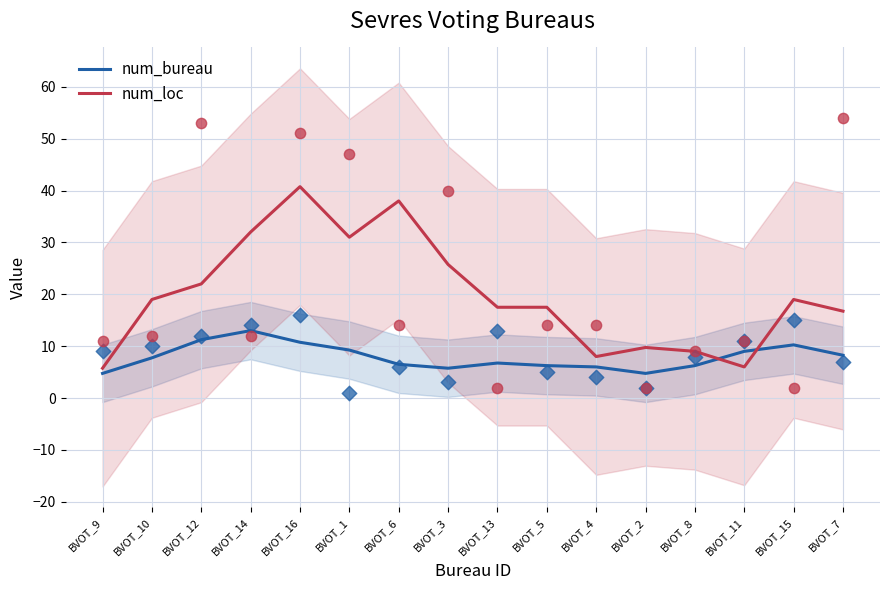

At which category is the sum across all series the highest?

BVOT_16